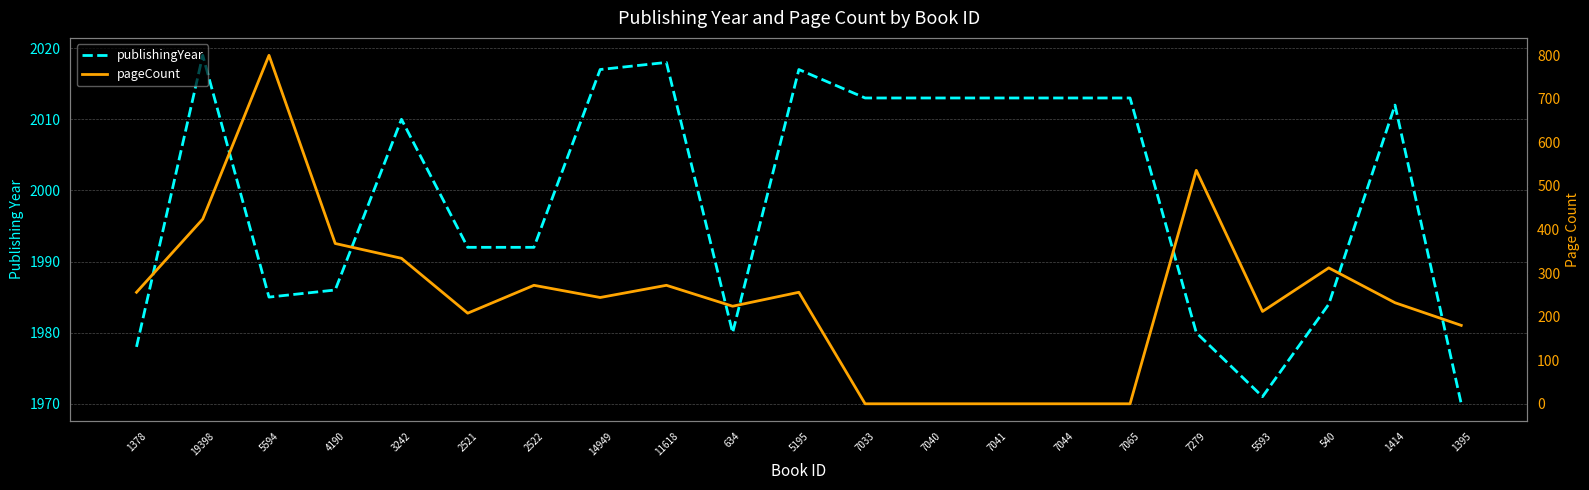

What is the label of the 1st point from the left?

1378